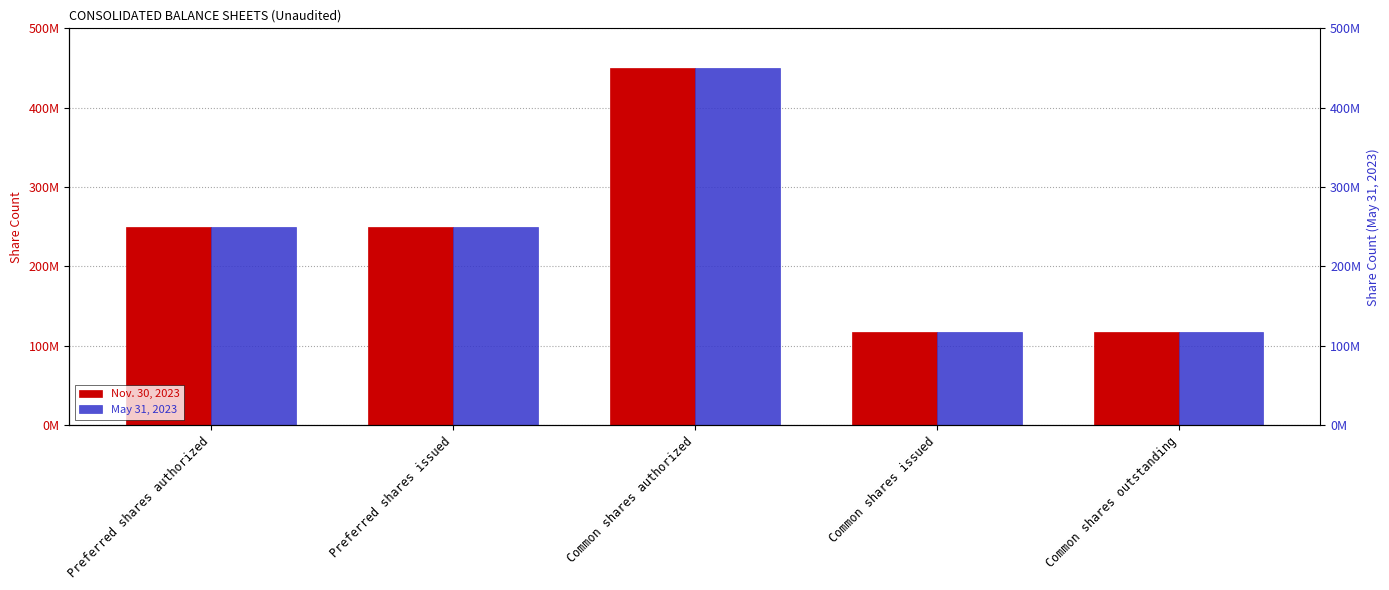

How many bars are there in total?

10